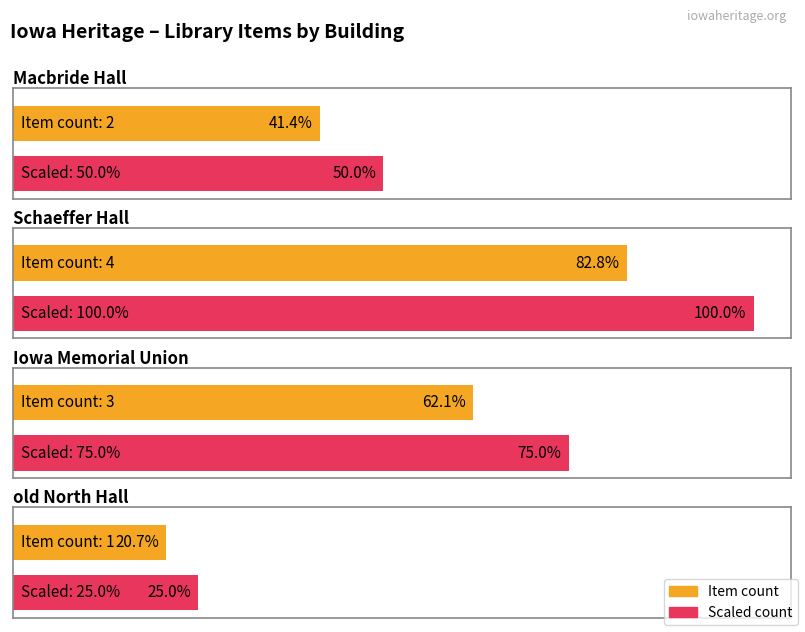

Is it true that the value at Schaeffer Hall is 7?

False